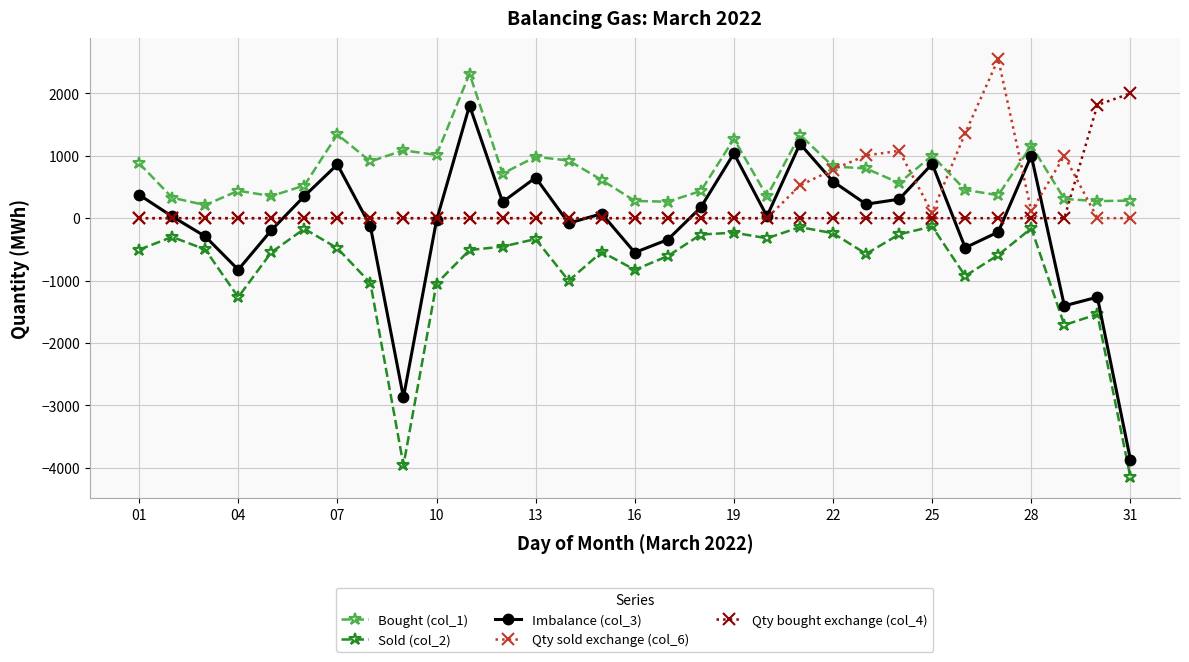

What is the maximum value for Bought (col_1)?

2315.7